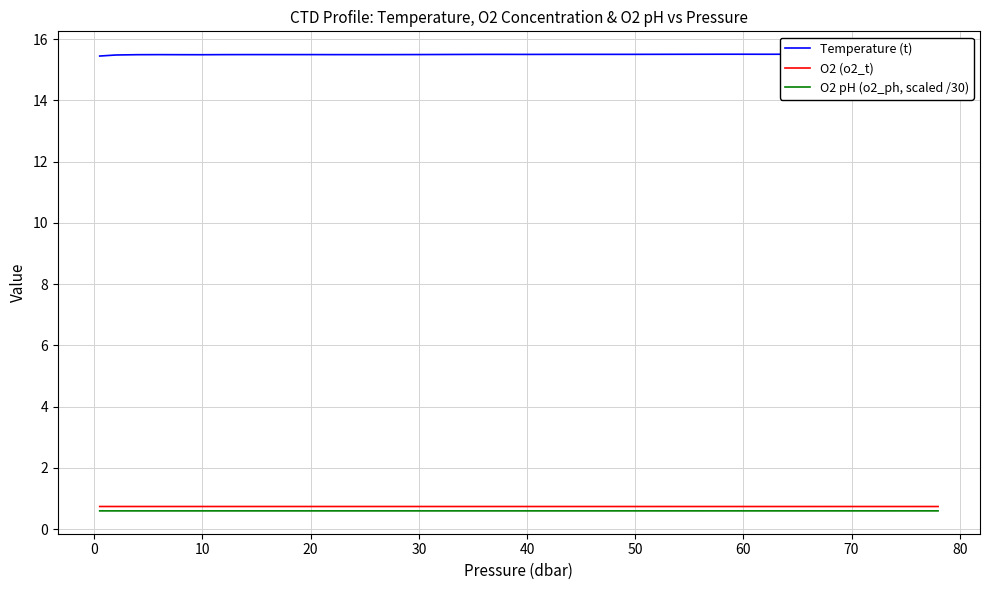

The value of O2 (o2_t) at 30 is 0.7. True or false?

True